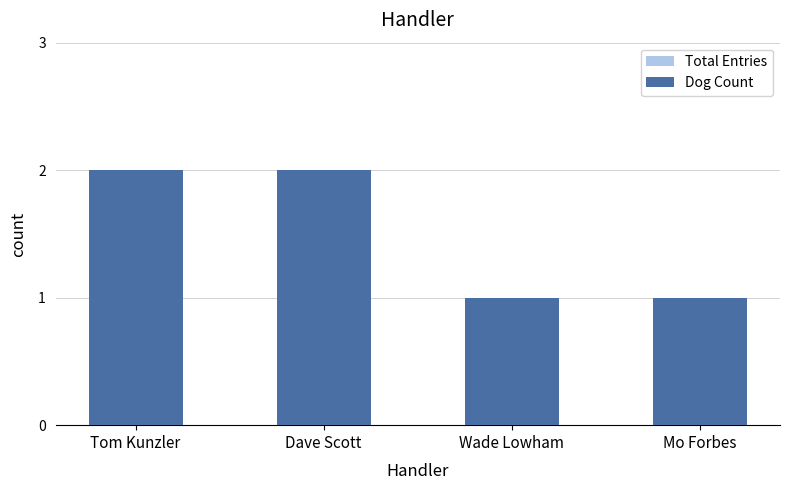

What position from the right is Mo Forbes?

1